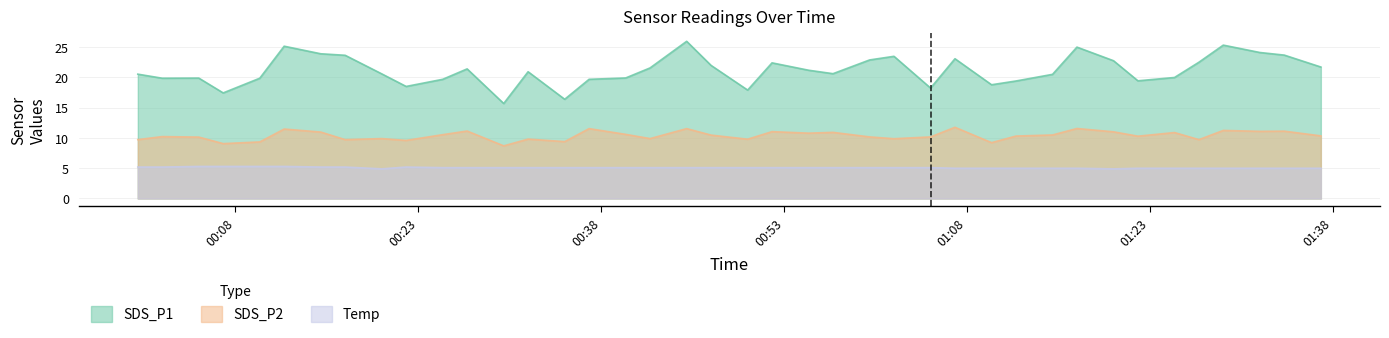

True or false: SDS_P2 and Temp cross at least once.

False